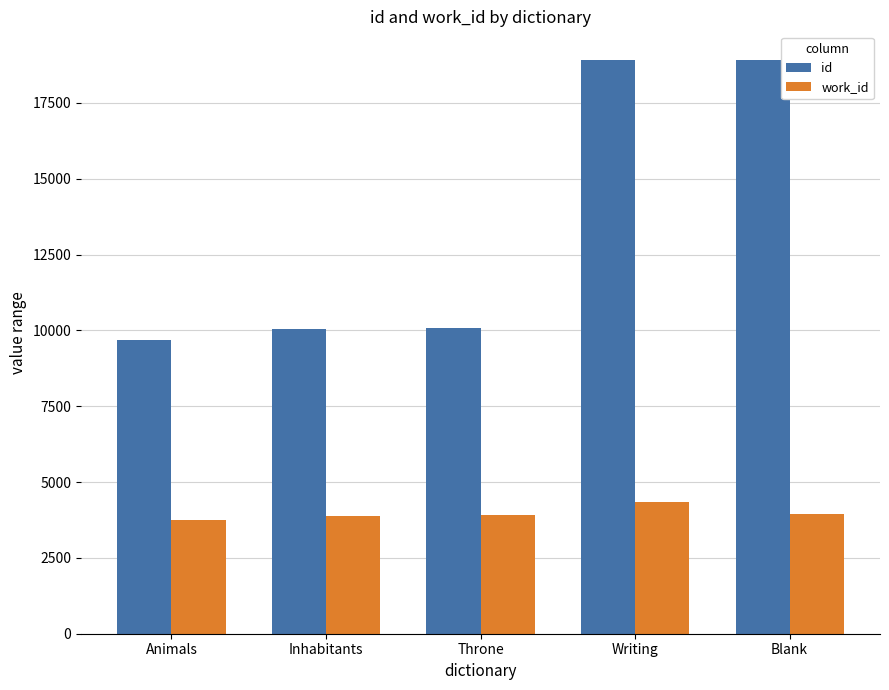

How many categories are shown in the chart?

5